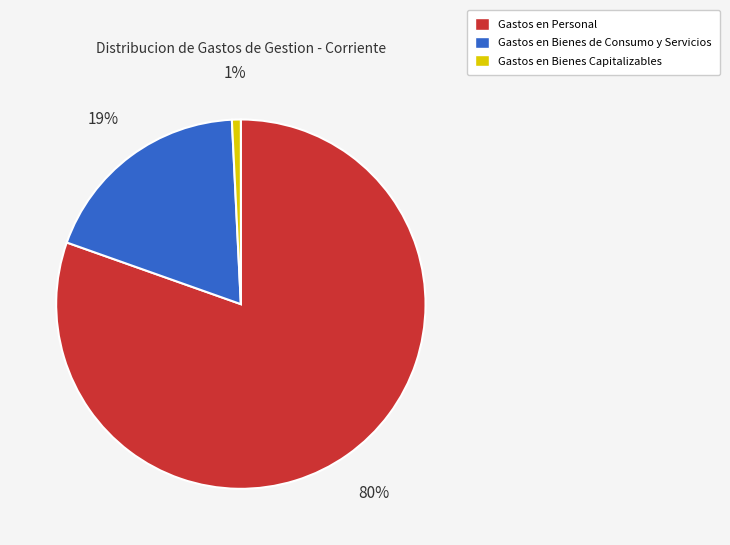

Which category has the smallest portion of the pie?

Gastos en Bienes Capitalizables